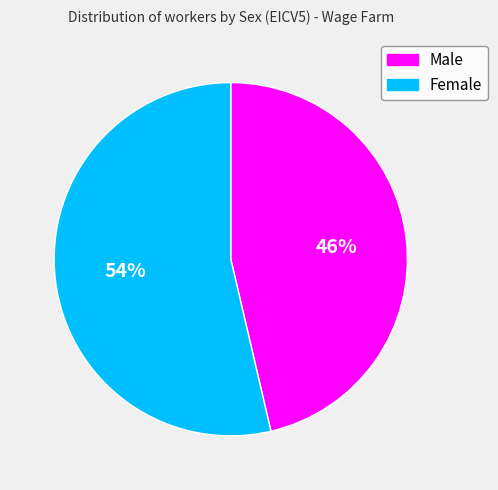

Which has a higher value, Male or Female?

Female